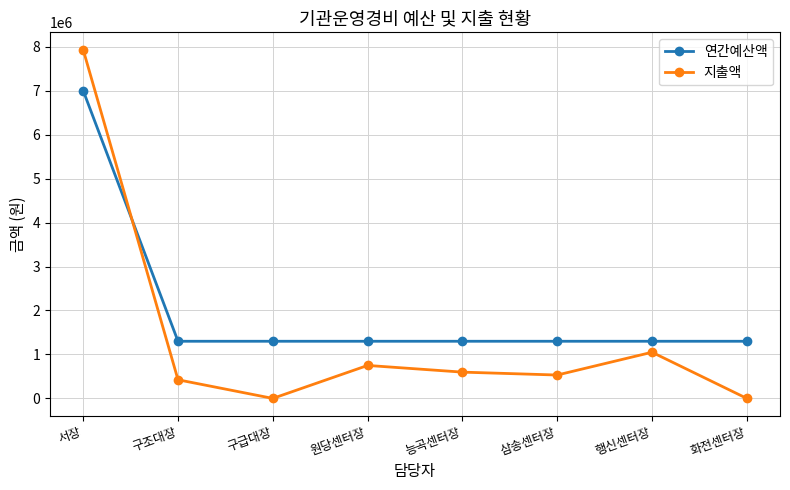

At which label does 지출액 reach its peak?

서장